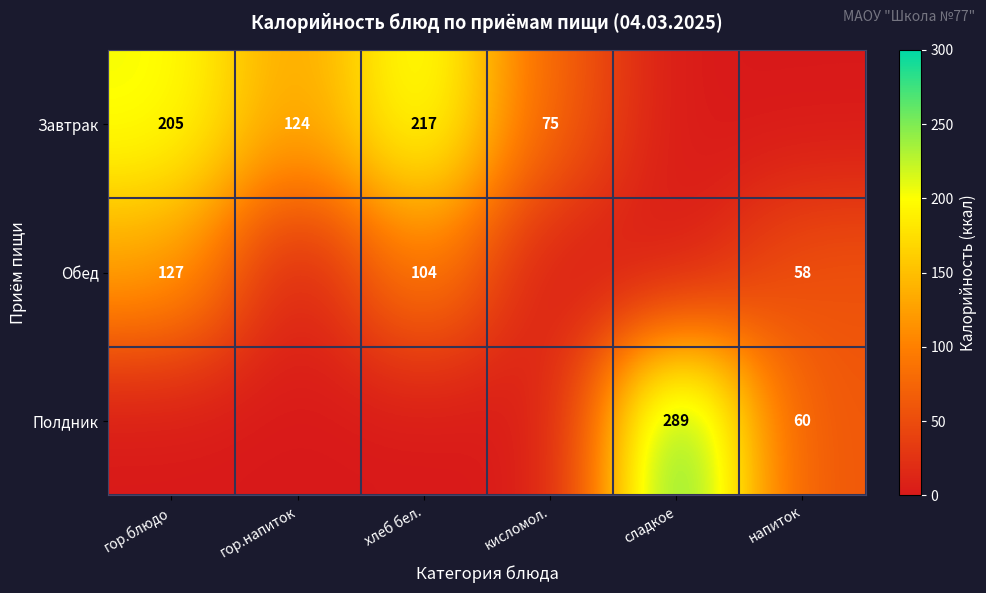

Is the value of Завтрак at гор.блюдо greater than the value of Обед at хлеб бел.?

Yes